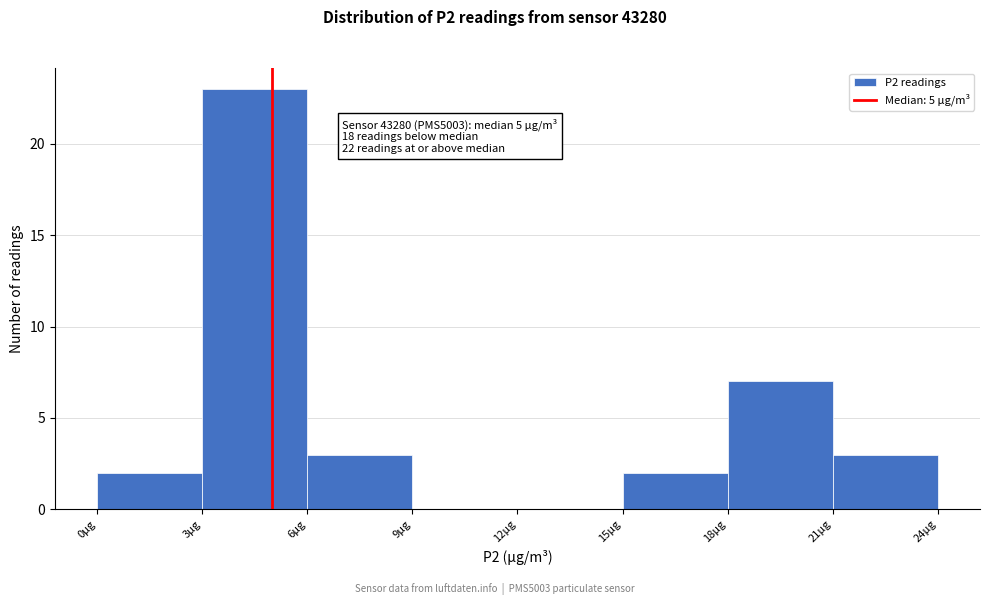

Over which range of the x-axis is the bar tallest?

3 to 6